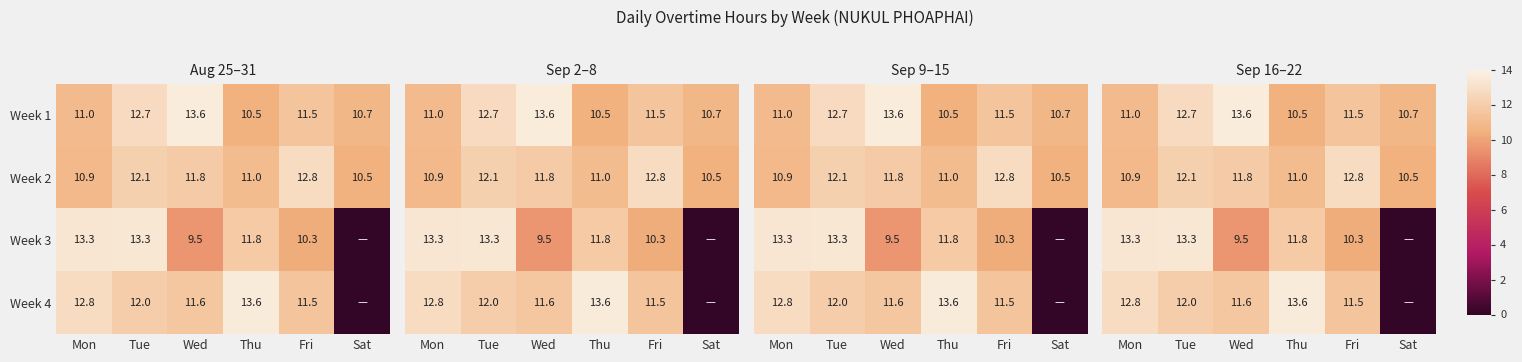

What is the average value of the Week 2 series?

11.5